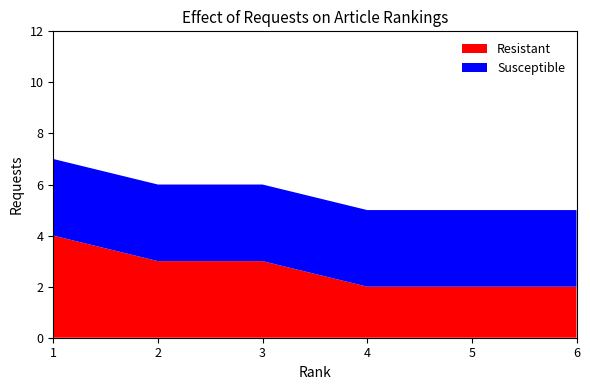

Reading left to right, extract all data points from this chart.

Resistant: 4	3	3	2	2	2
Susceptible: 3	3	3	3	3	3